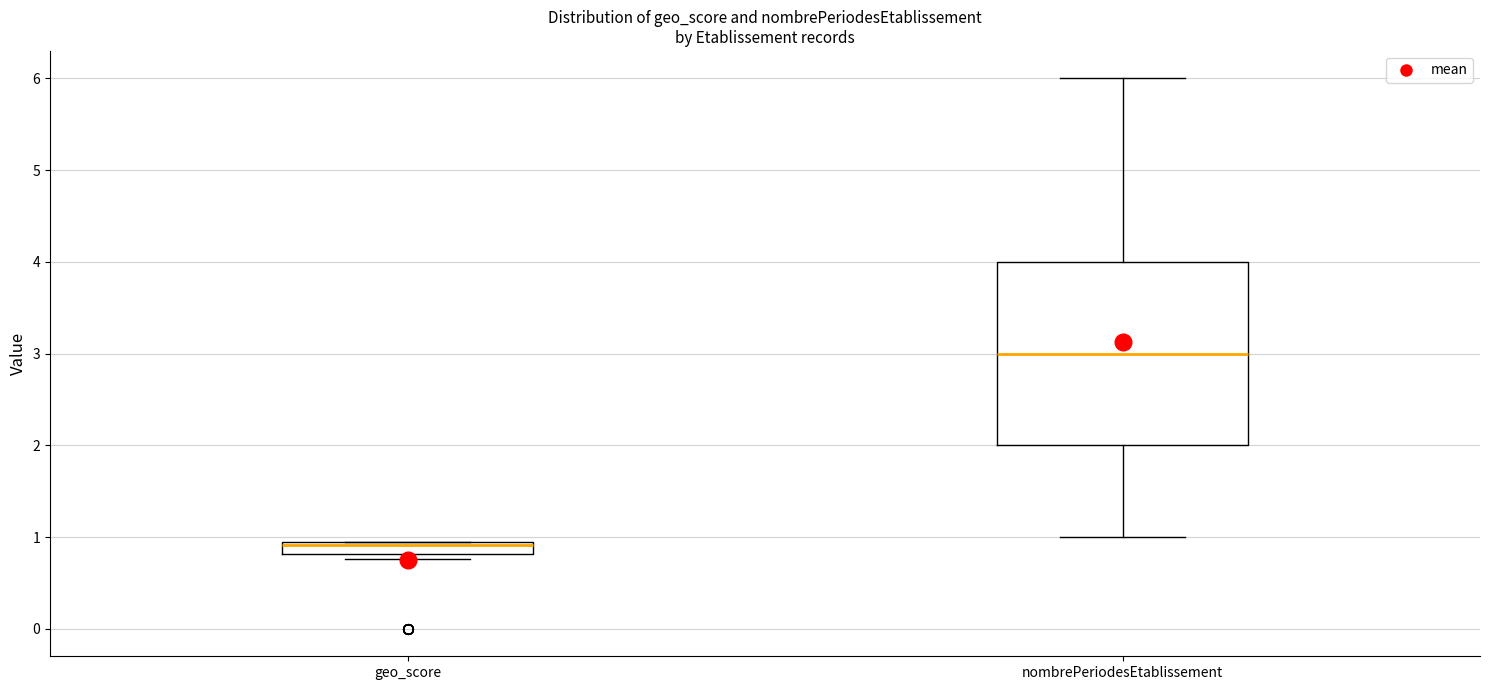

Which box's median line is the highest?

nombrePeriodesEtablissement